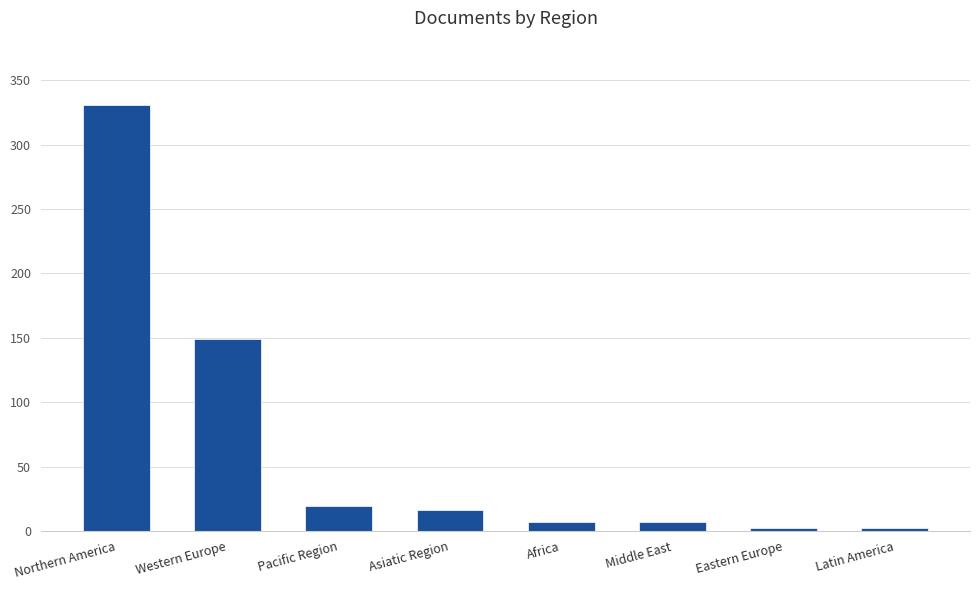

Does the chart contain any negative values?

No